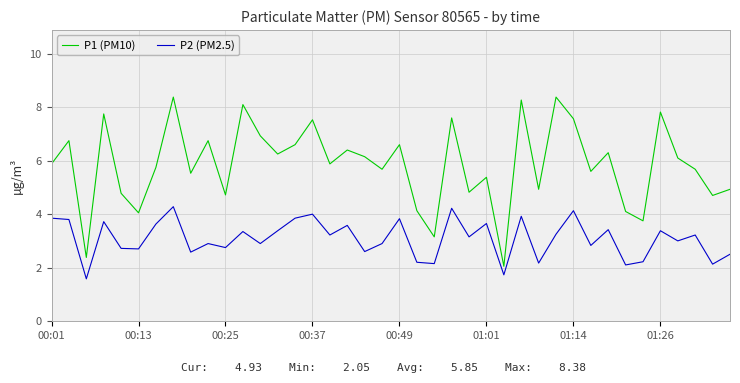

What is the difference between the second highest and second lowest values in the P1 (PM10) series?

6.0